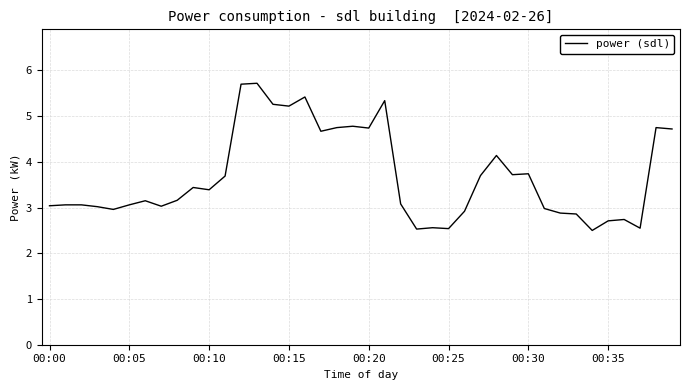

What is the greatest value displayed?

5.7